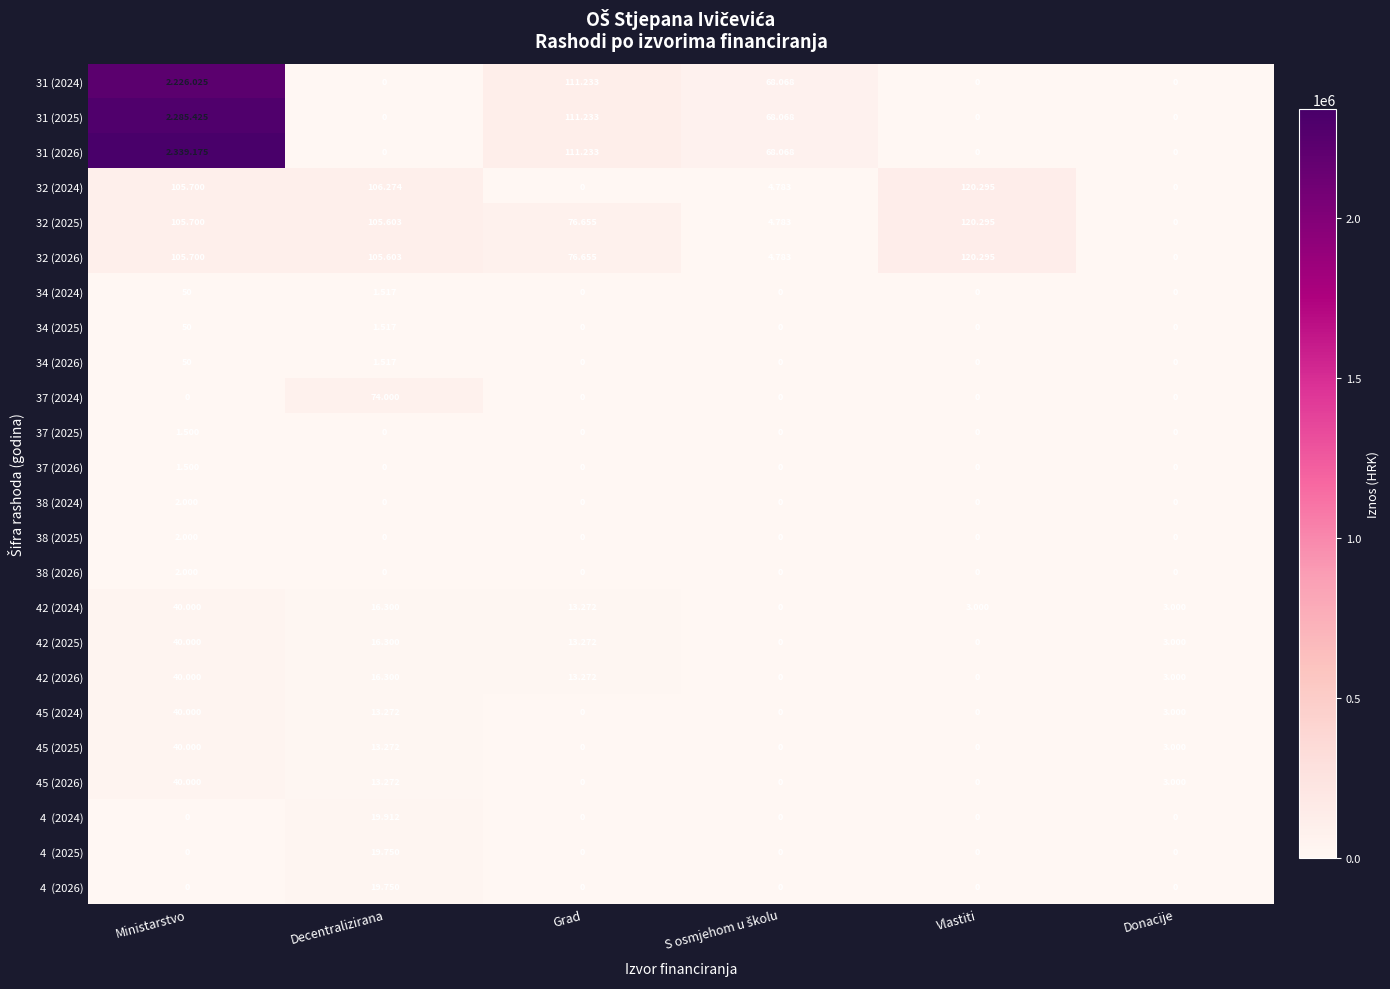

What is the difference between the 37 (2026) values at Ministarstvo and Donacije?

1500.0